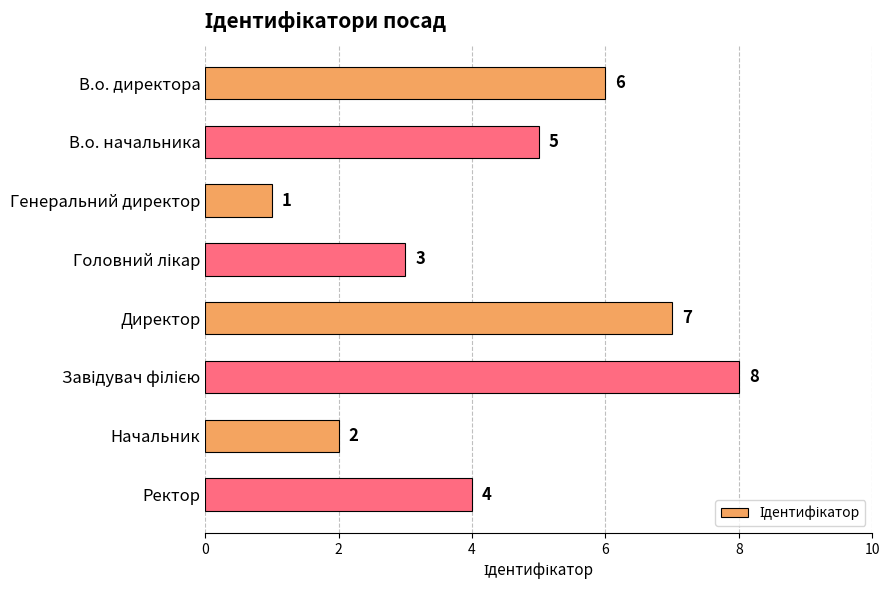

What is the sum of all values?

36